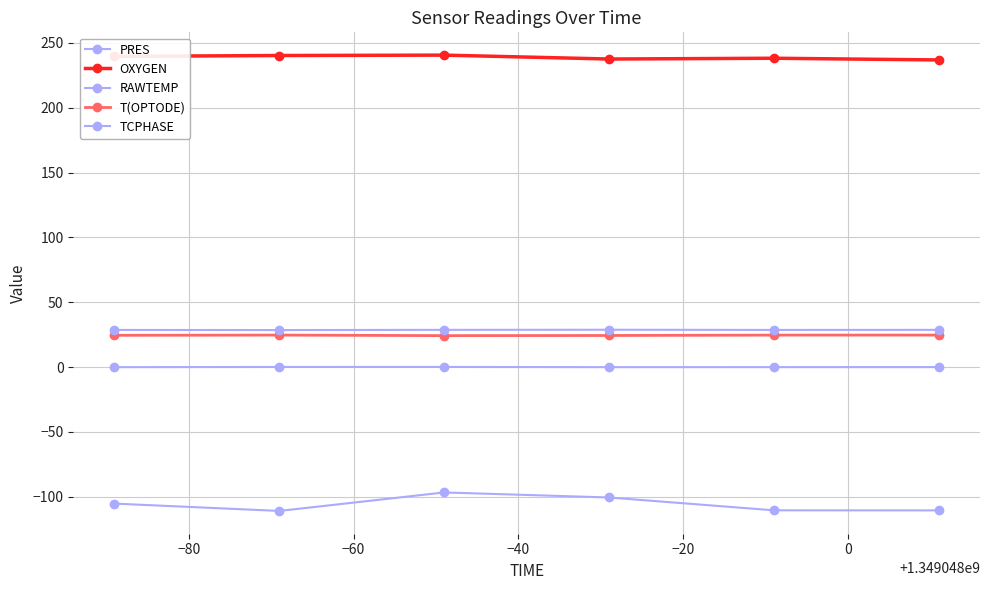

What is the highest value of the RAWTEMP series?

-96.7